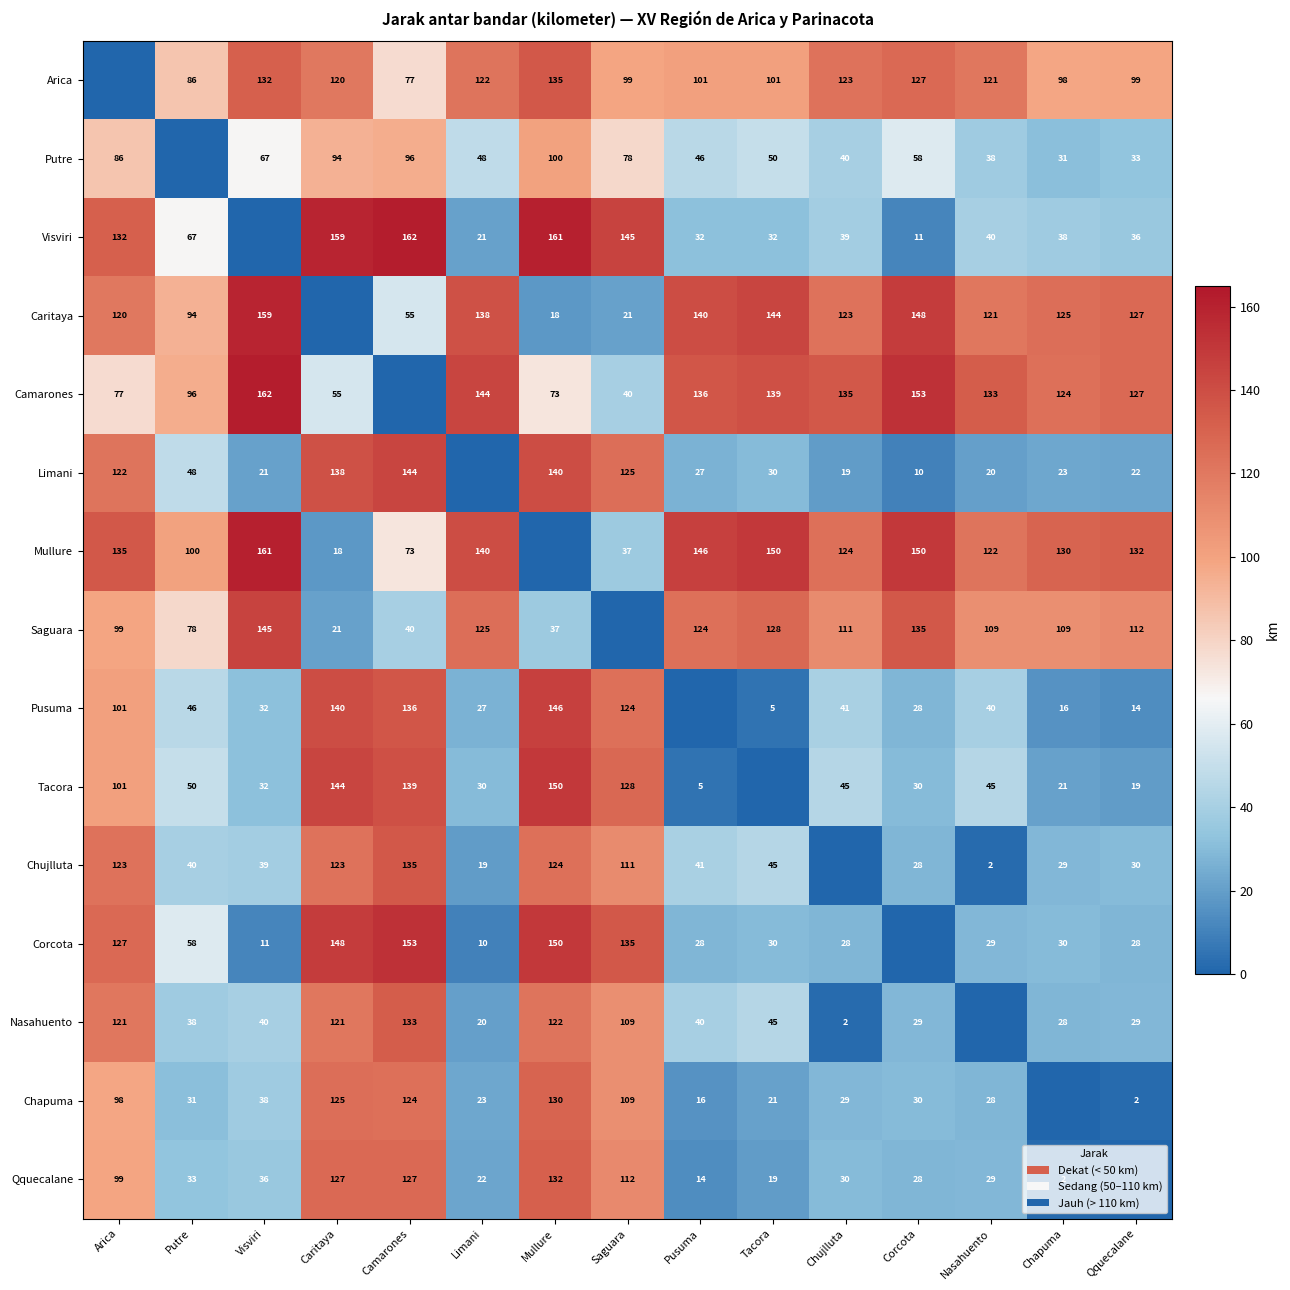

What is the difference between the Camarones values at Qquecalane and Visviri?

35